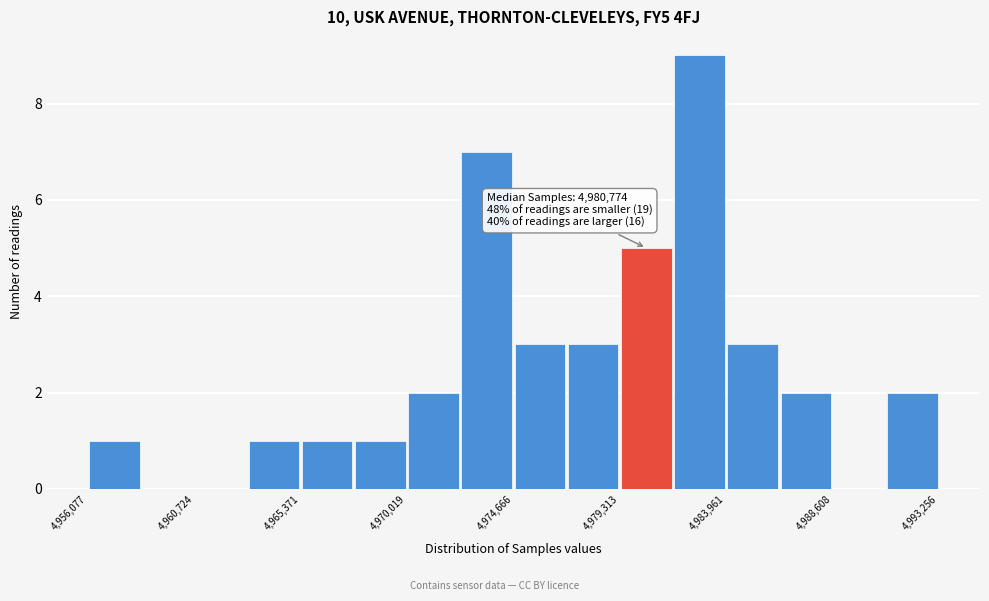

Which range on the x-axis has the tallest bar?

4981500 to 4984000